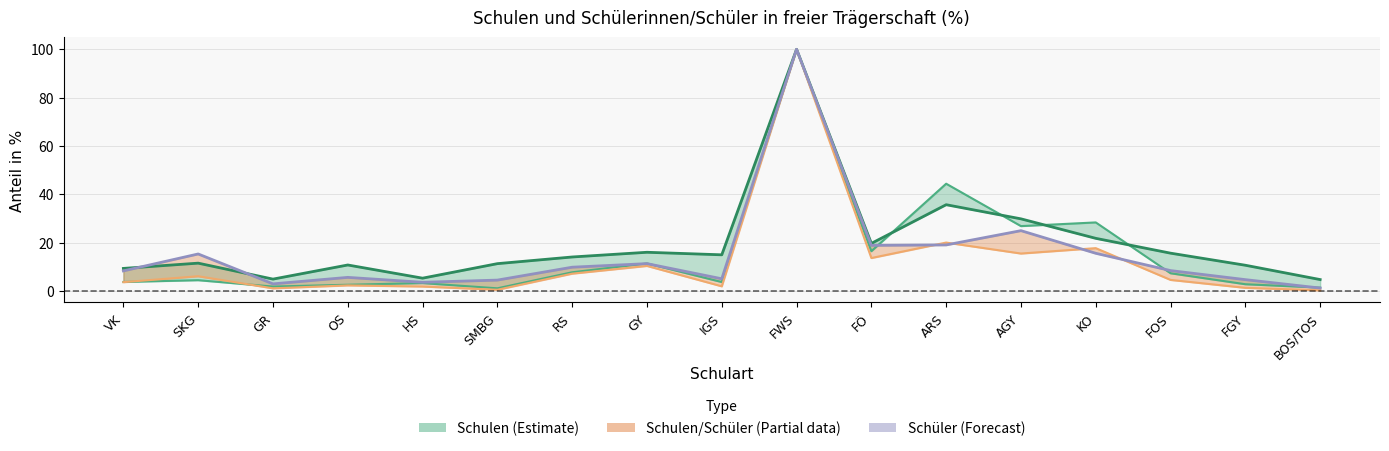

Which series has the widest spread of values?

Schüler 1998/99